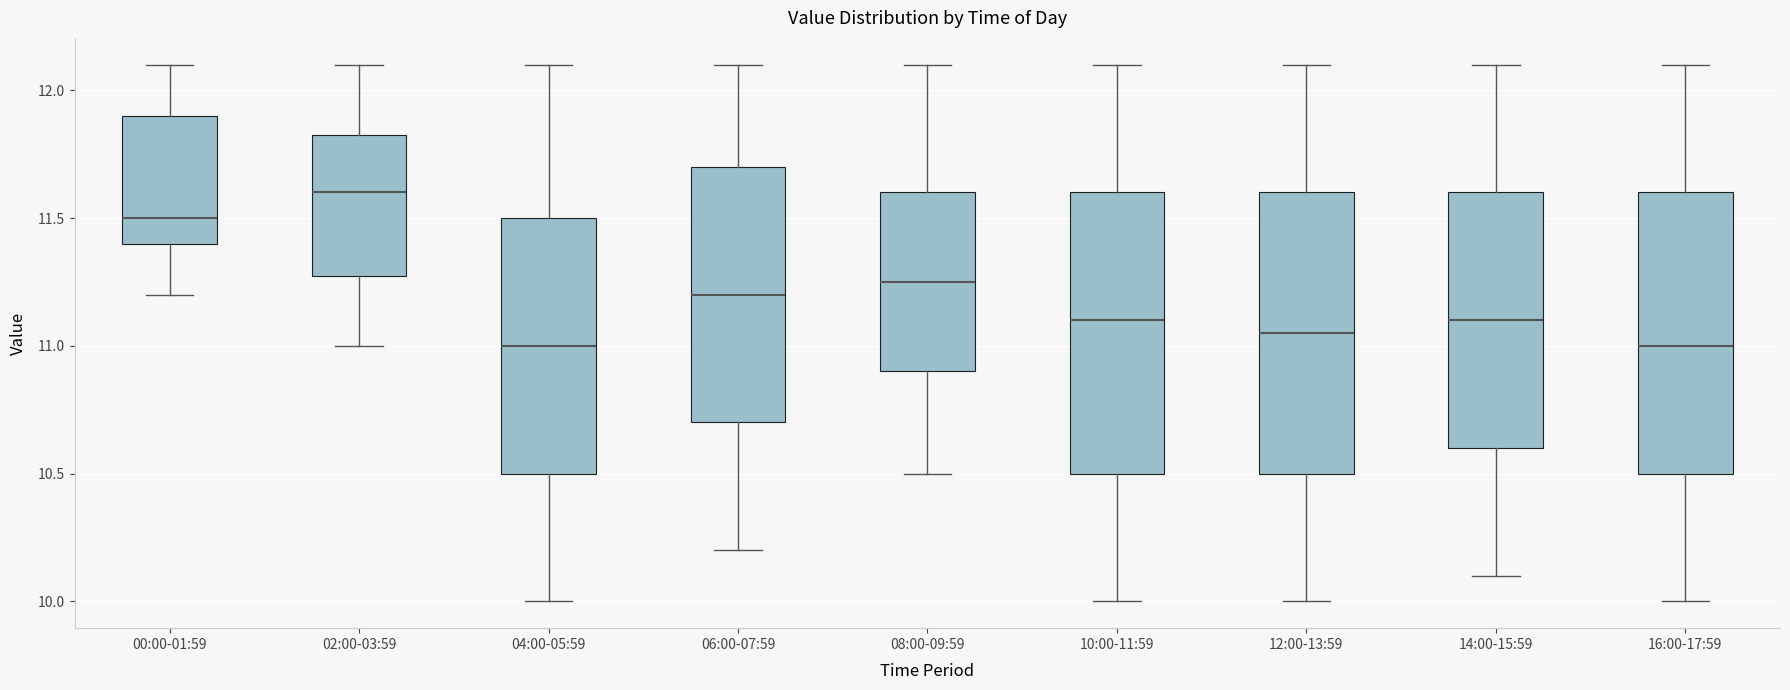

Reading left to right, read every box against the y-axis: the position of its median line, the range the box covers, and the ends of its whiskers. The values are not printed on the chart, so give them approximately, as read against the axis.

00:00-01:59: median 11.50, box 11.40 to 11.90, whiskers 11.20 to 12.10
02:00-03:59: median 11.60, box 11.30 to 11.85, whiskers 11.00 to 12.10
04:00-05:59: median 11.00, box 10.50 to 11.50, whiskers 10.00 to 12.10
06:00-07:59: median 11.20, box 10.70 to 11.70, whiskers 10.20 to 12.10
08:00-09:59: median 11.25, box 10.90 to 11.60, whiskers 10.50 to 12.10
10:00-11:59: median 11.10, box 10.50 to 11.60, whiskers 10.00 to 12.10
12:00-13:59: median 11.05, box 10.50 to 11.60, whiskers 10.00 to 12.10
14:00-15:59: median 11.10, box 10.60 to 11.60, whiskers 10.10 to 12.10
16:00-17:59: median 11.00, box 10.50 to 11.60, whiskers 10.00 to 12.10